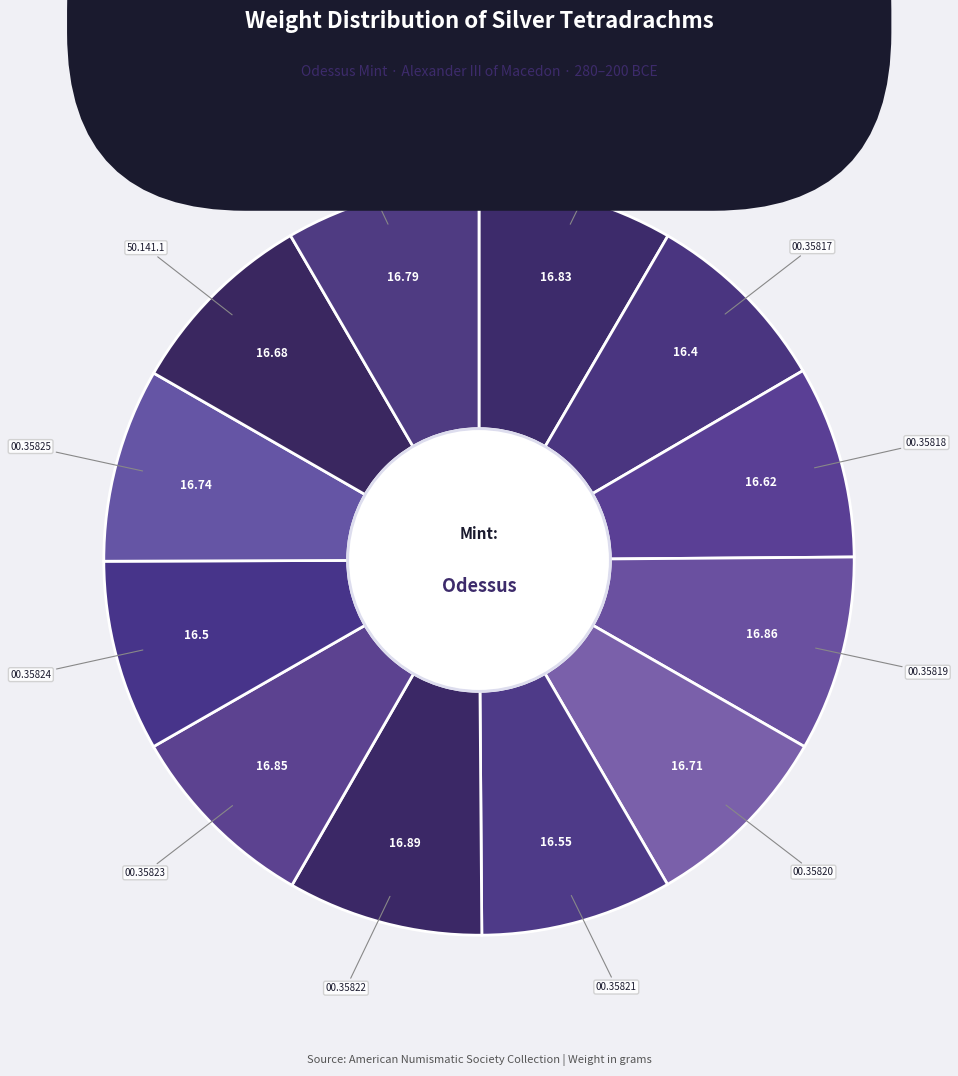

Rank the categories by value from lowest to highest.

1944.100.35817, 1944.100.35824, 1944.100.35821, 1944.100.35818, 1950.141.1, 1944.100.35820, 1944.100.35825, 1948.19.969, 1944.100.35816, 1944.100.35823, 1944.100.35819, 1944.100.35822